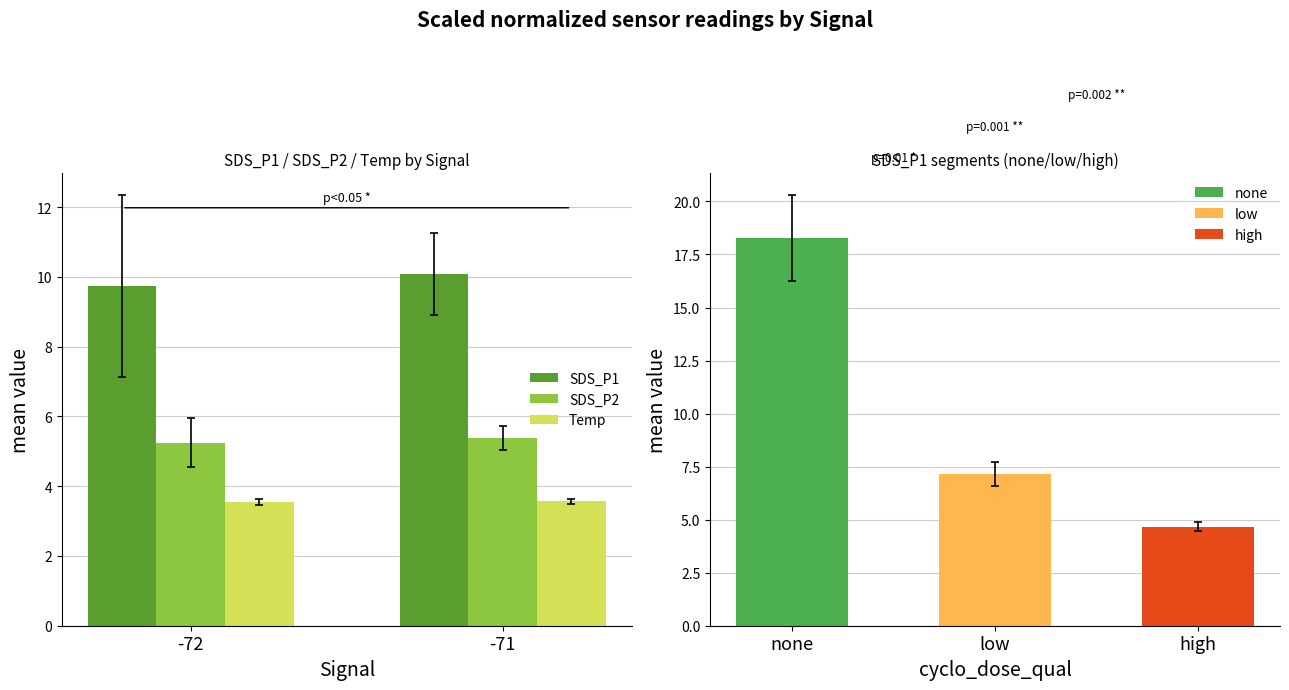

True or false: SDS_P1 has a value of 5.2 at -71.

False